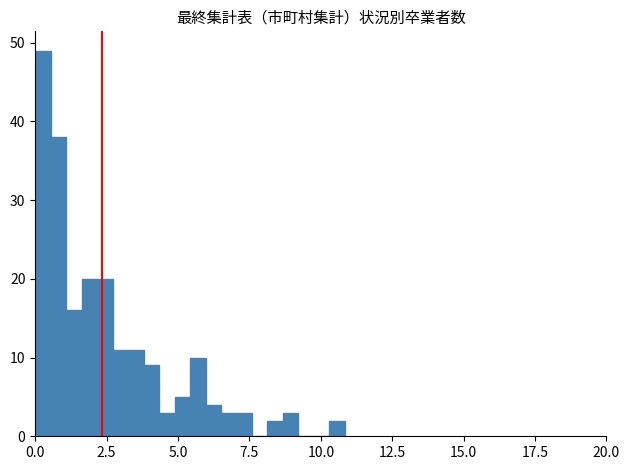

Around what value on the x-axis is the tallest bar? Give the approximate position of its centre, as read against the axis.

0.5